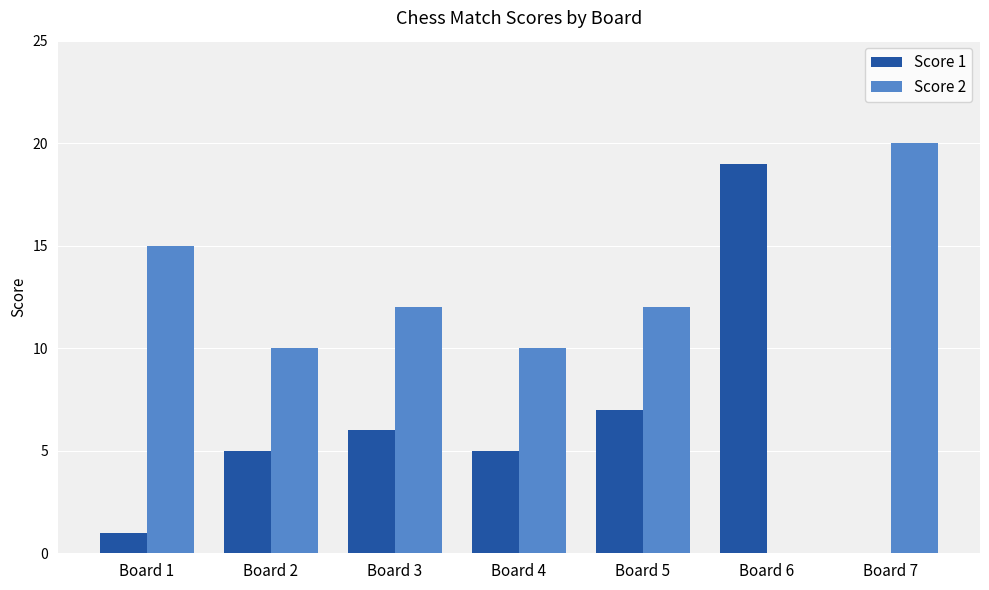

What is the highest value of the Score 2 series?

20